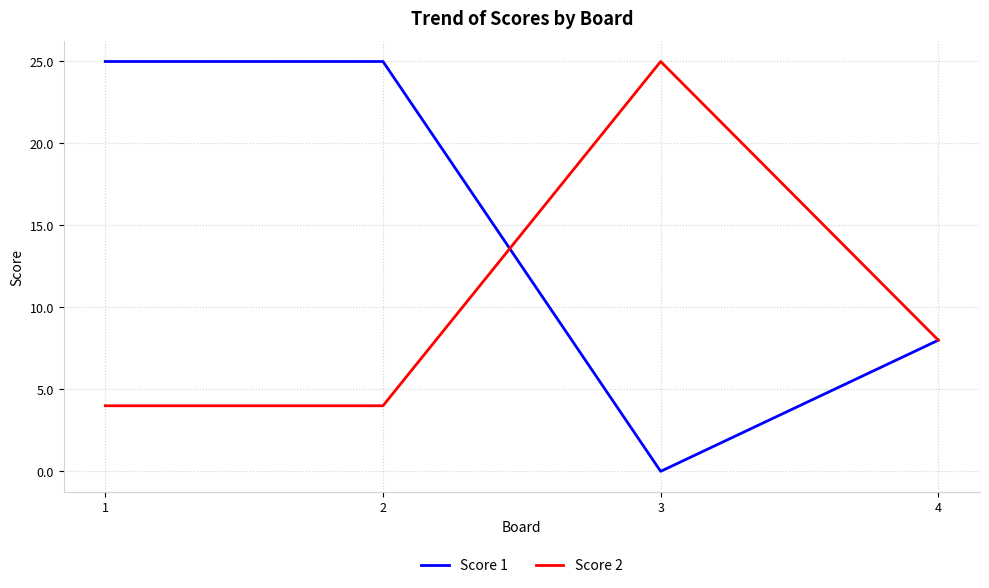

What is the approximate value of Score 2 at 2?

4